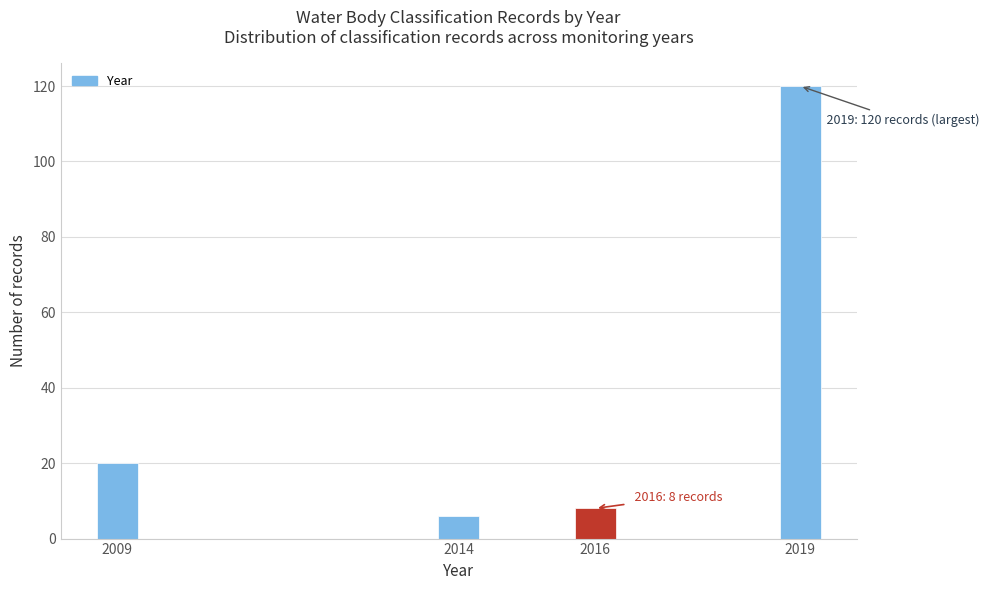

Reading left to right, transcribe all the data shown in this chart.

2009=20	2014=6	2016=8	2019=120